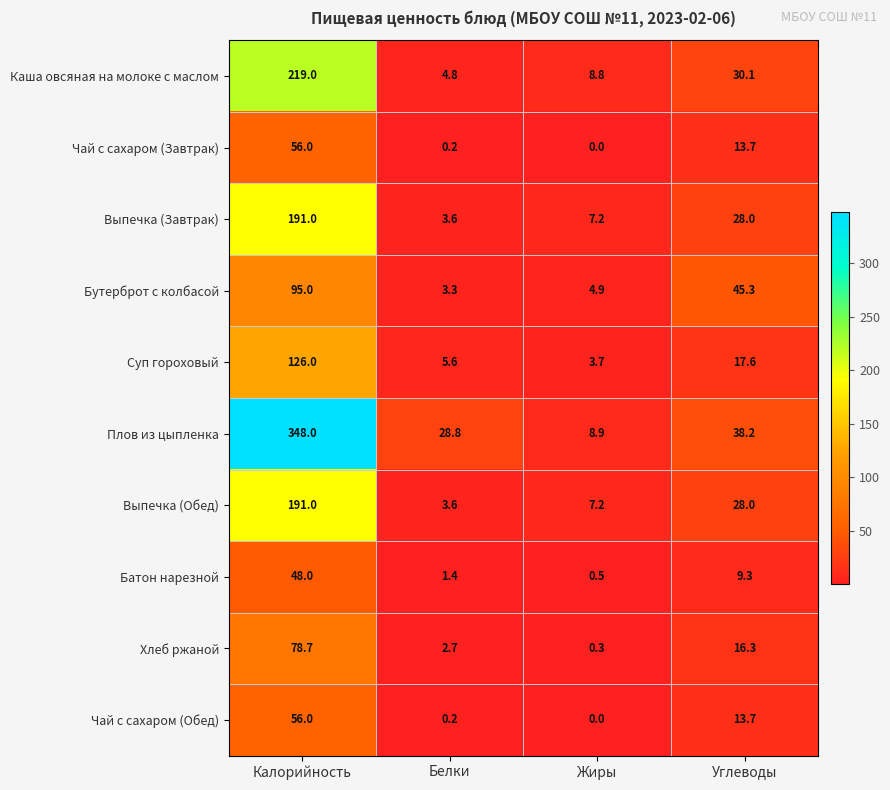

What is the greatest value displayed?

348.0